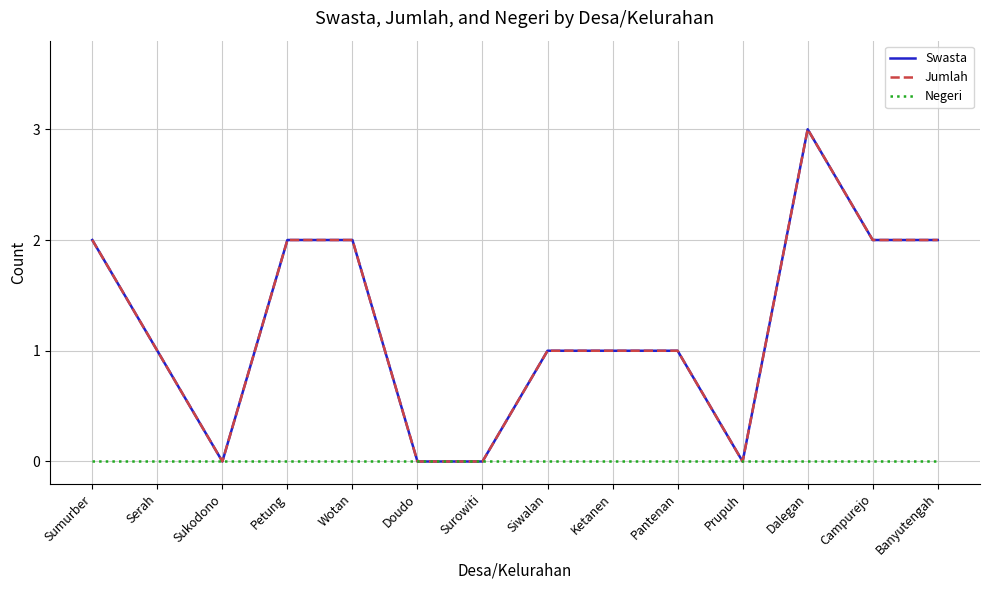

Which series has the widest spread of values?

Swasta